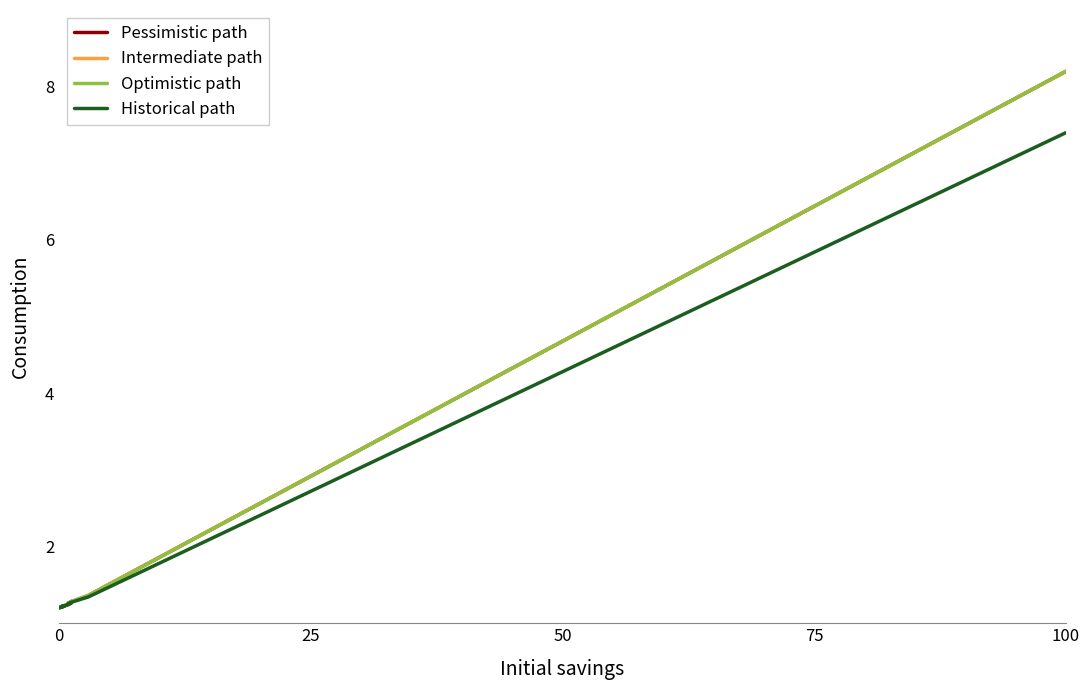

What are all the series names shown in the legend?

Pessimistic path, Intermediate path, Optimistic path, Historical path